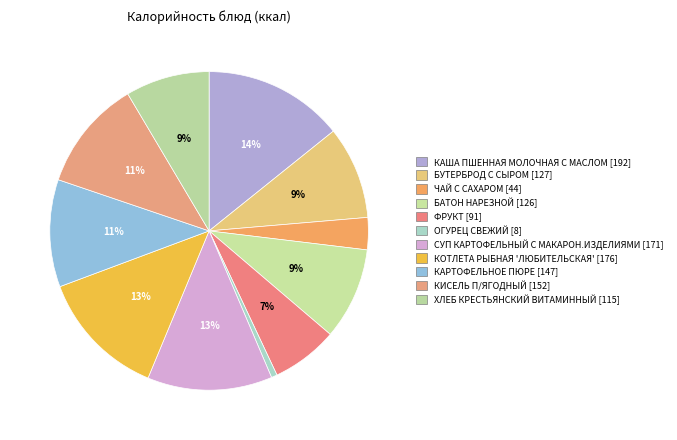

How many segments does this pie chart have?

11